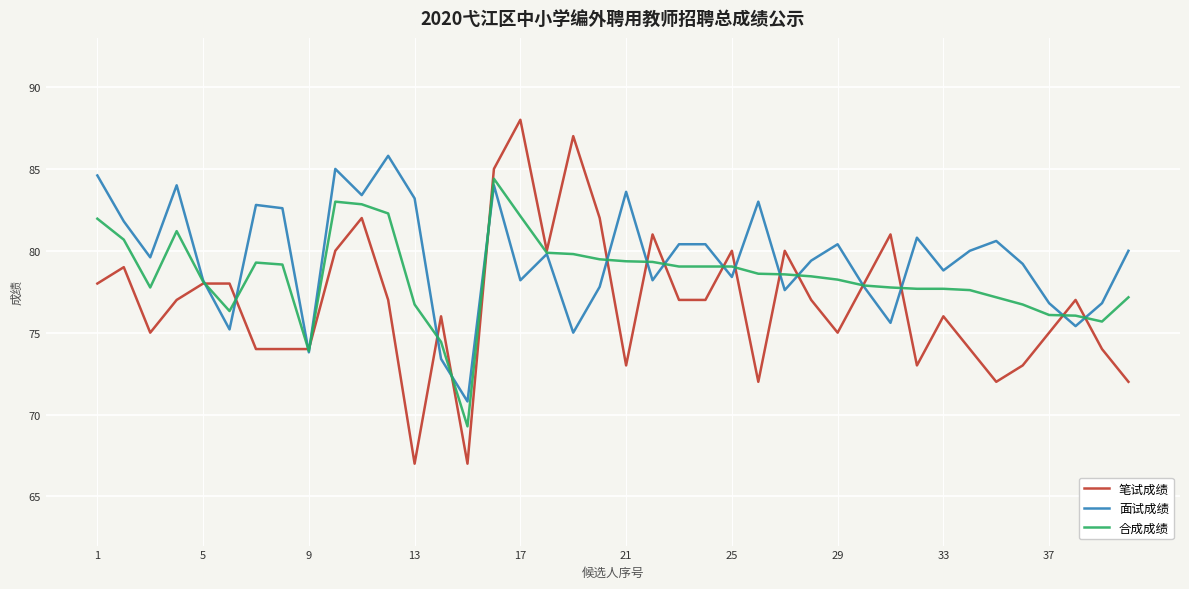

What is the greatest value displayed?

88.0